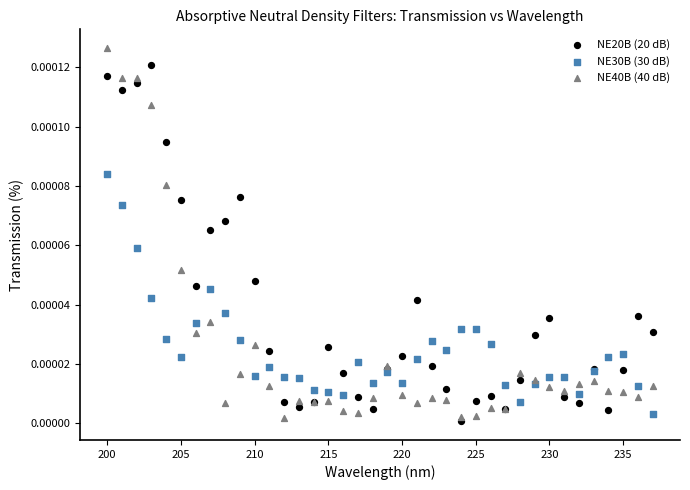

What are all the series names shown in the legend?

NE20B (20 dB), NE30B (30 dB), NE40B (40 dB)